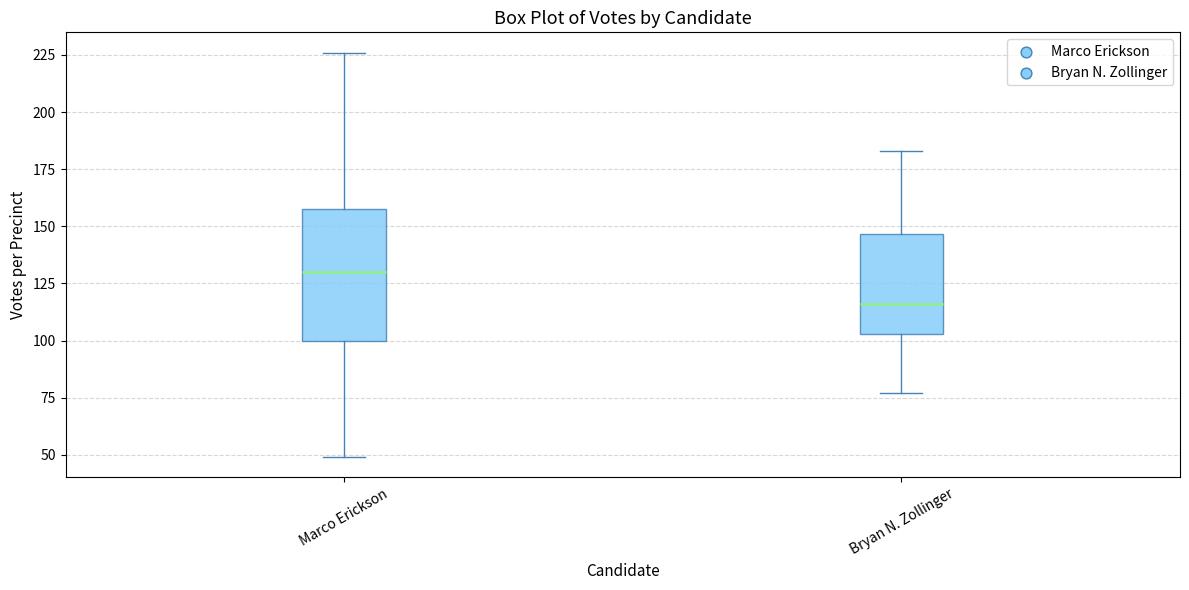

Where does the median line of the box for Marco Erickson sit on the y-axis? The values are not printed on the chart, so give them approximately, as read against the axis.

130